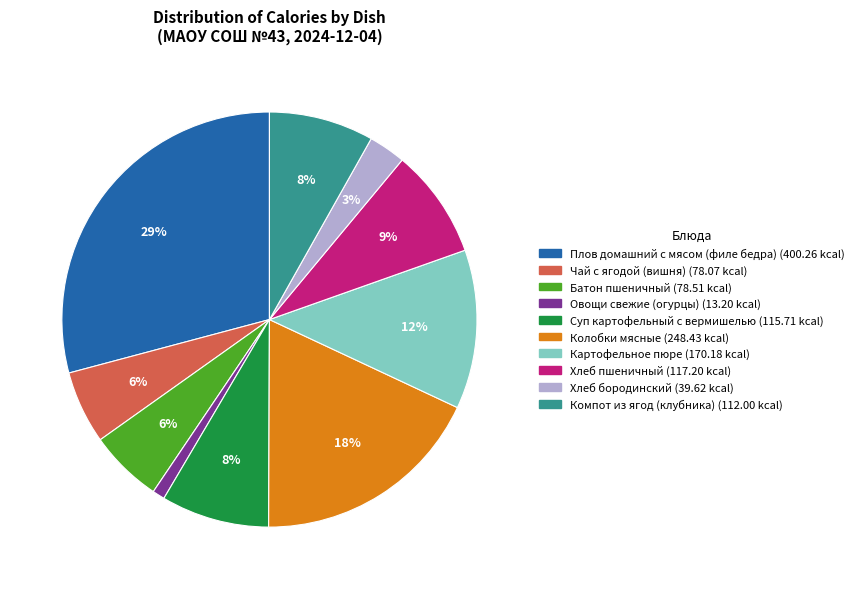

To the nearest percent, what is the combined percentage of Овощи свежие (огурцы) and Компот из ягод (клубника)?

9%